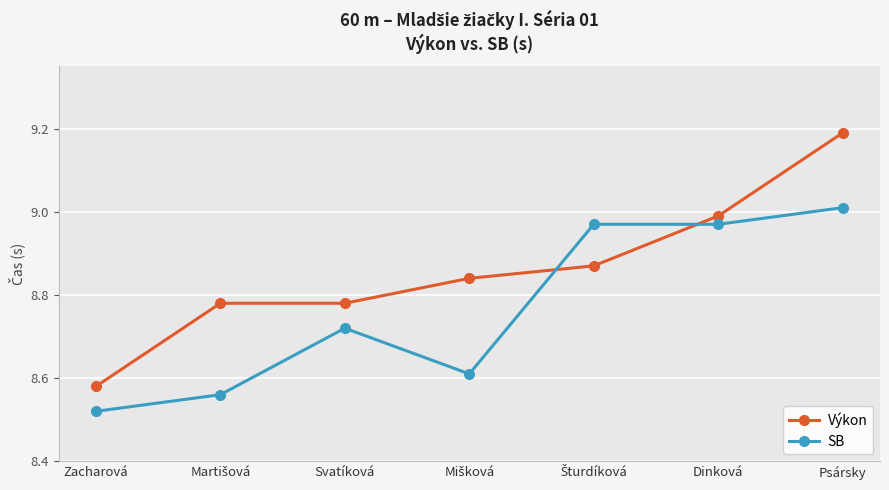

Which series has the widest spread of values?

Výkon